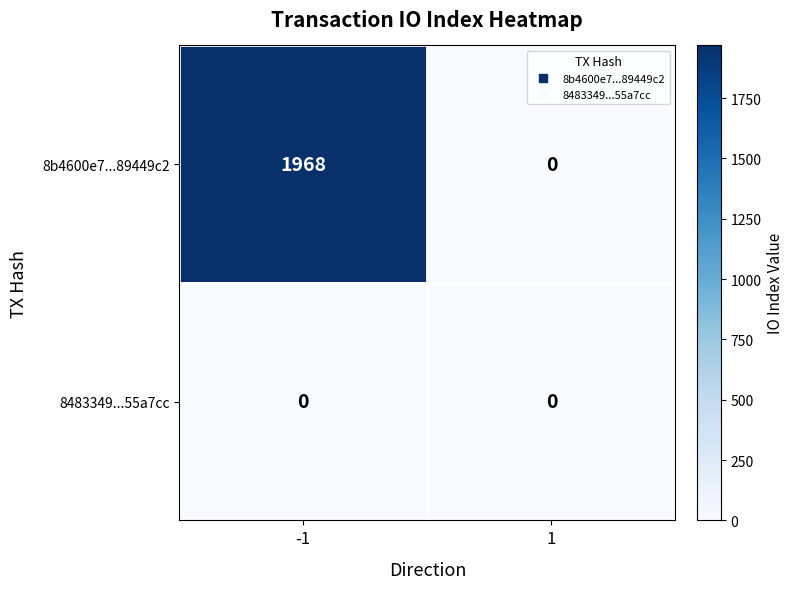

Between -1 and 1, which series saw the biggest shift?

8b4600e7...89449c2